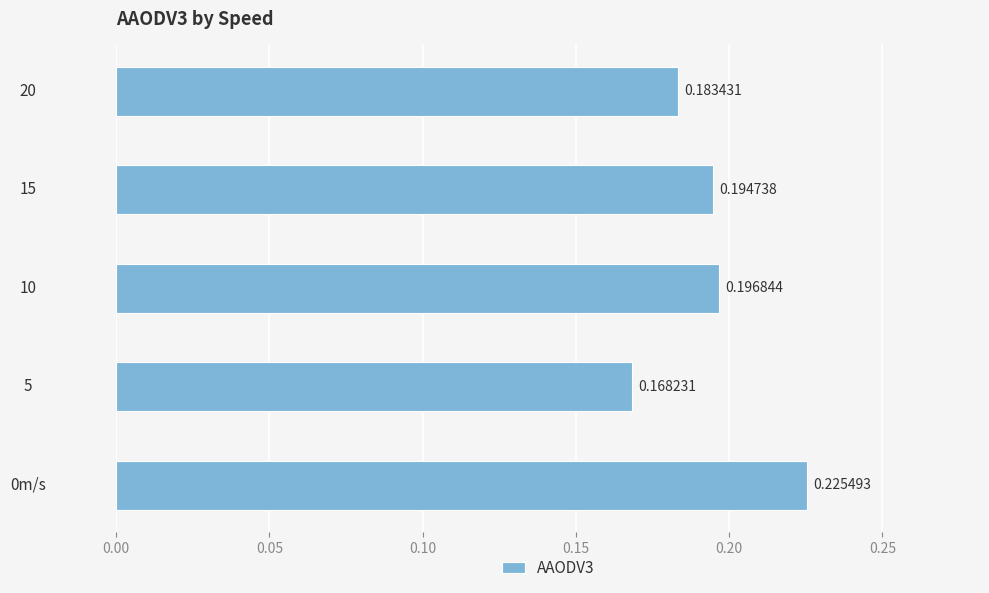

Rank the categories by value from lowest to highest.

5, 20, 15, 10, 0m/s